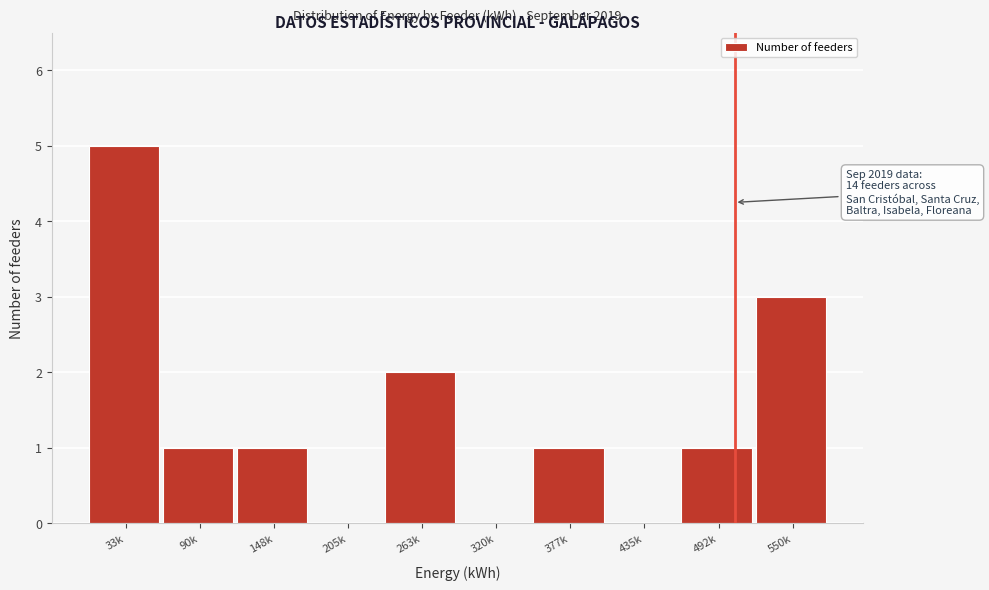

Reading left to right, list all the values displayed in this chart.

33k=5	90k=1	148k=1	205k=0	263k=2	320k=0	377k=1	435k=0	492k=1	550k=3